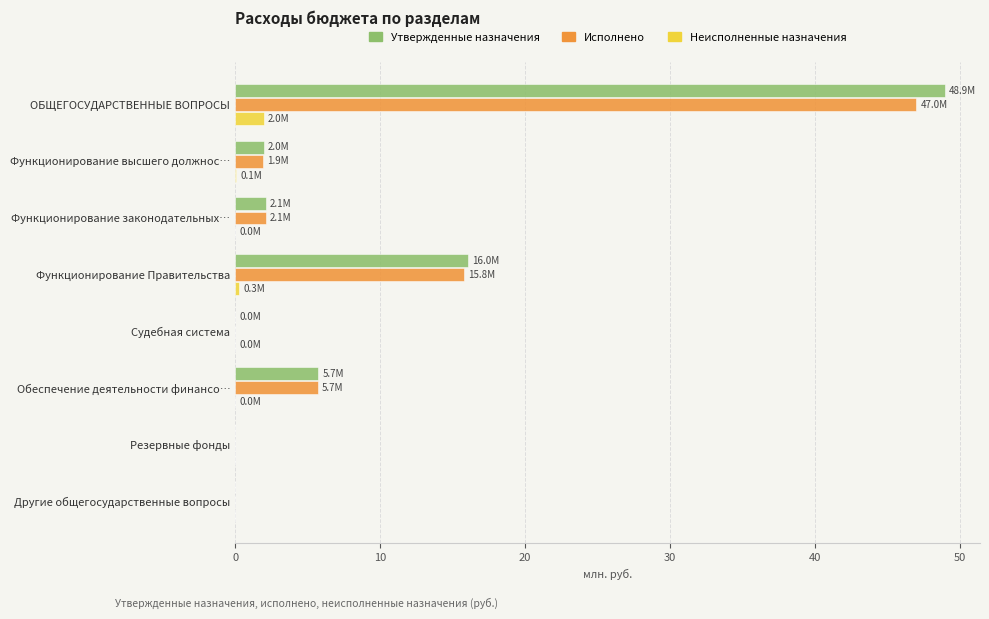

True or false: Утвержденные назначения has a value of 0.0 at Резервные фонды.

True